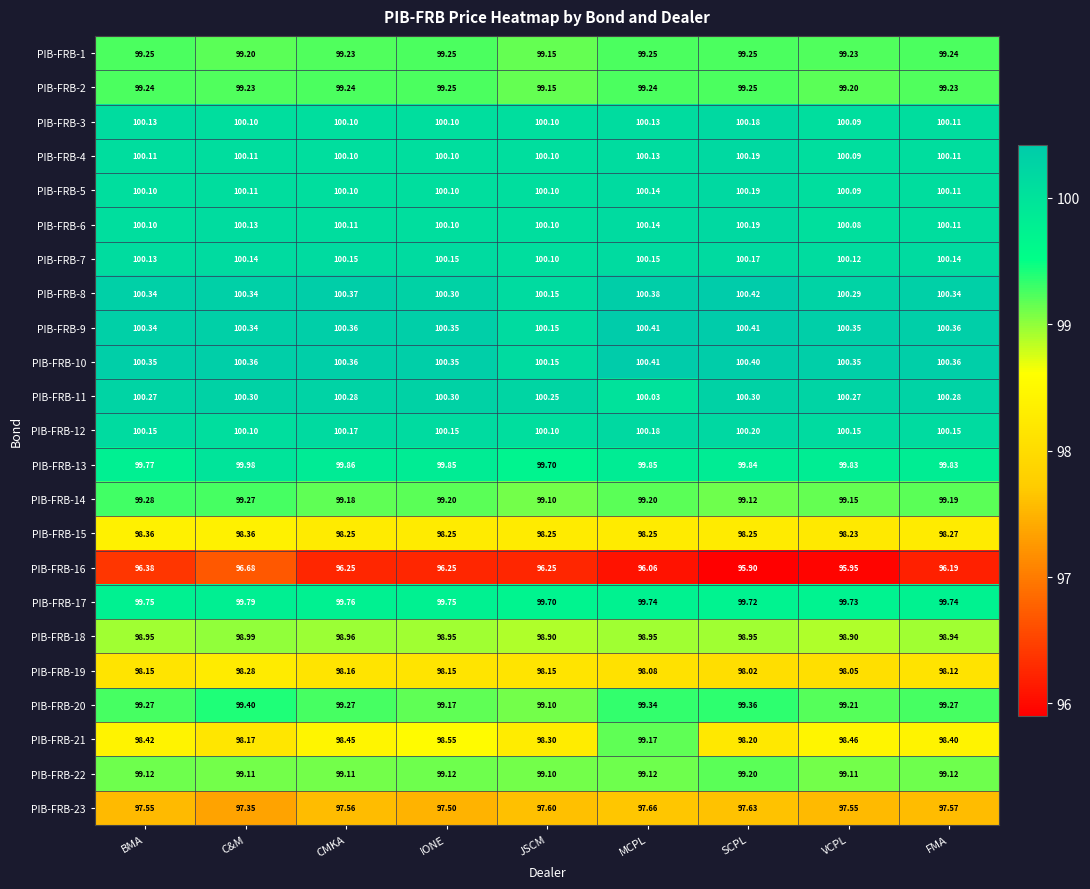

Which category has the lowest value in the PIB-FRB-20 series?

JSCM